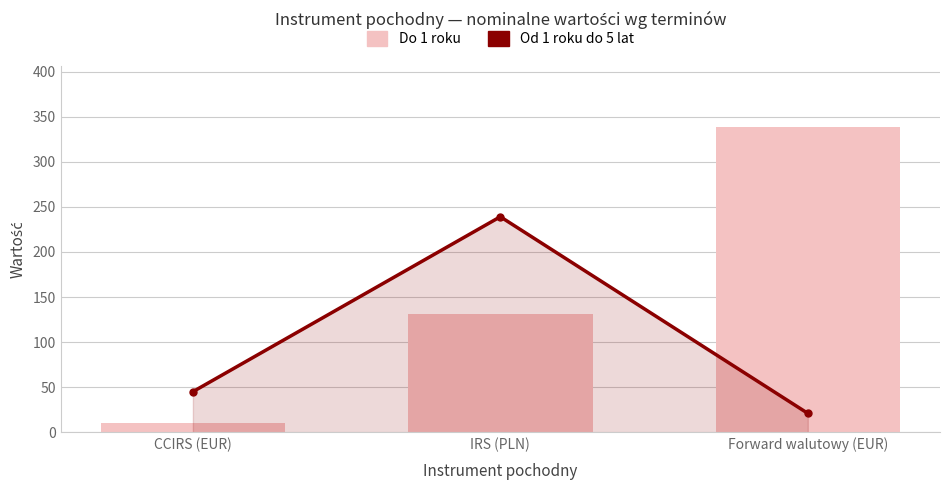

Where is Od 1 roku do 5 lat nearest to the value 130?

CCIRS (EUR)